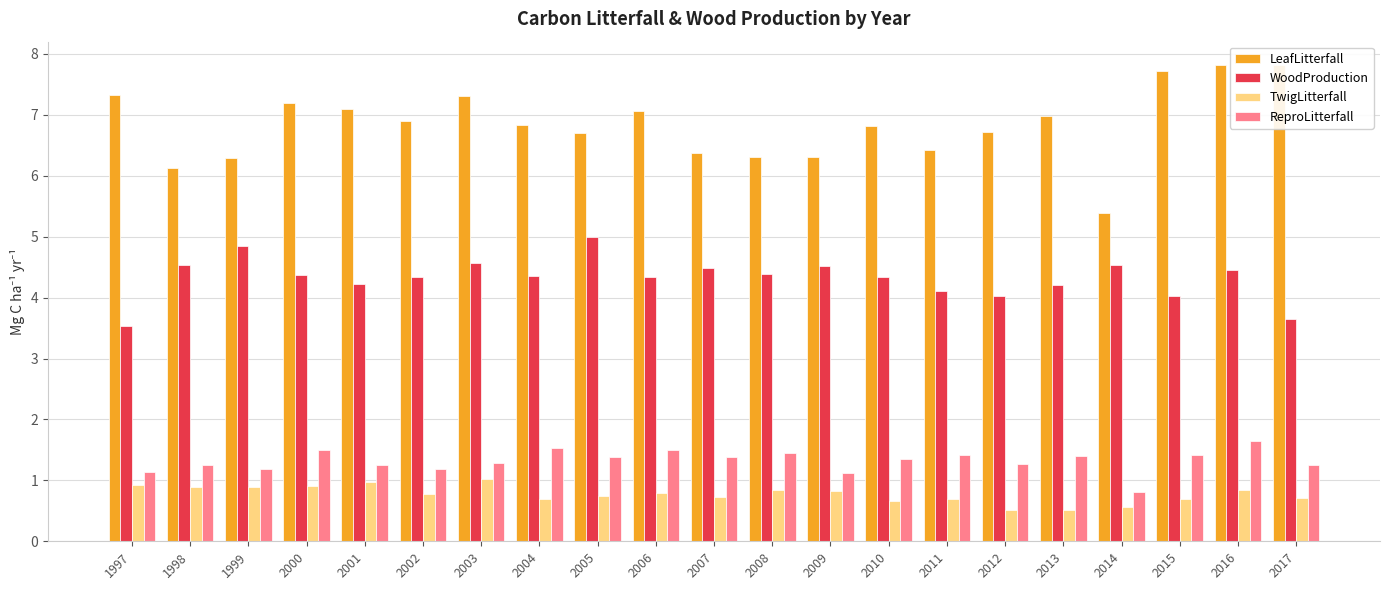

Read the LeafLitterfall value at 1998.

6.1